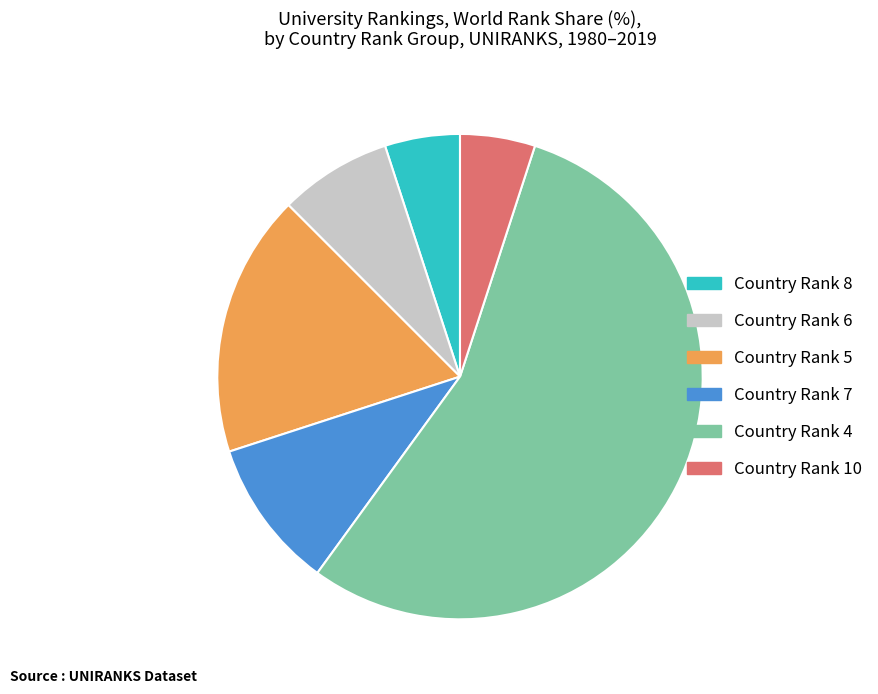

Is there any slice that represents more than half of the pie?

Yes